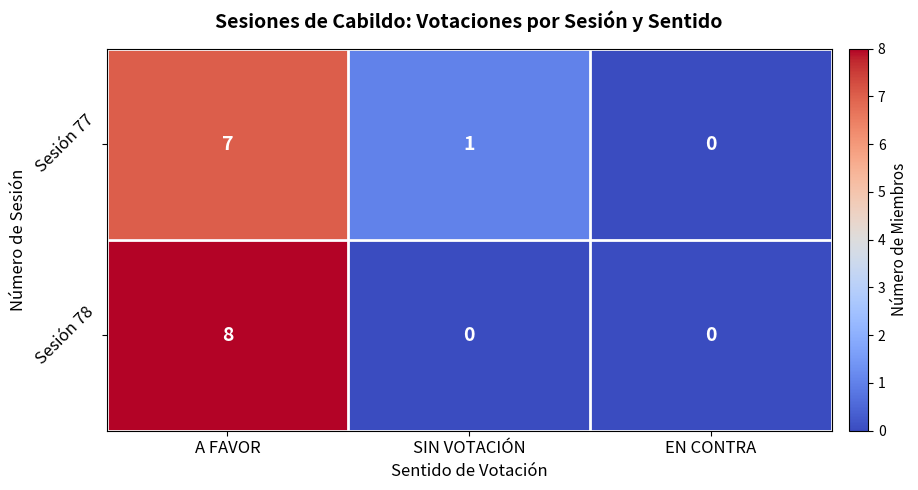

Count the Sesión 78 values in the range 0 to 8.

3